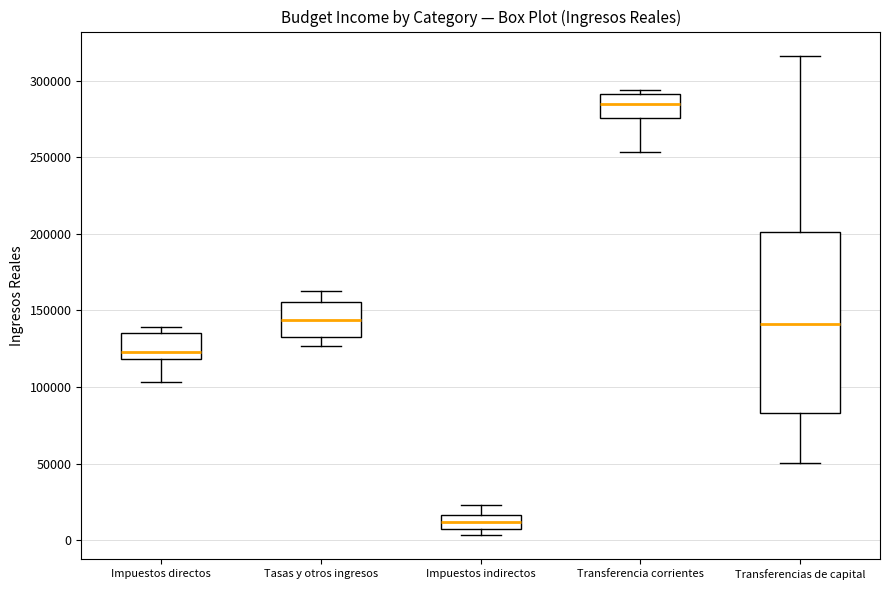

Which box is the tallest, from its lower edge to its upper edge?

Transferencias de capital